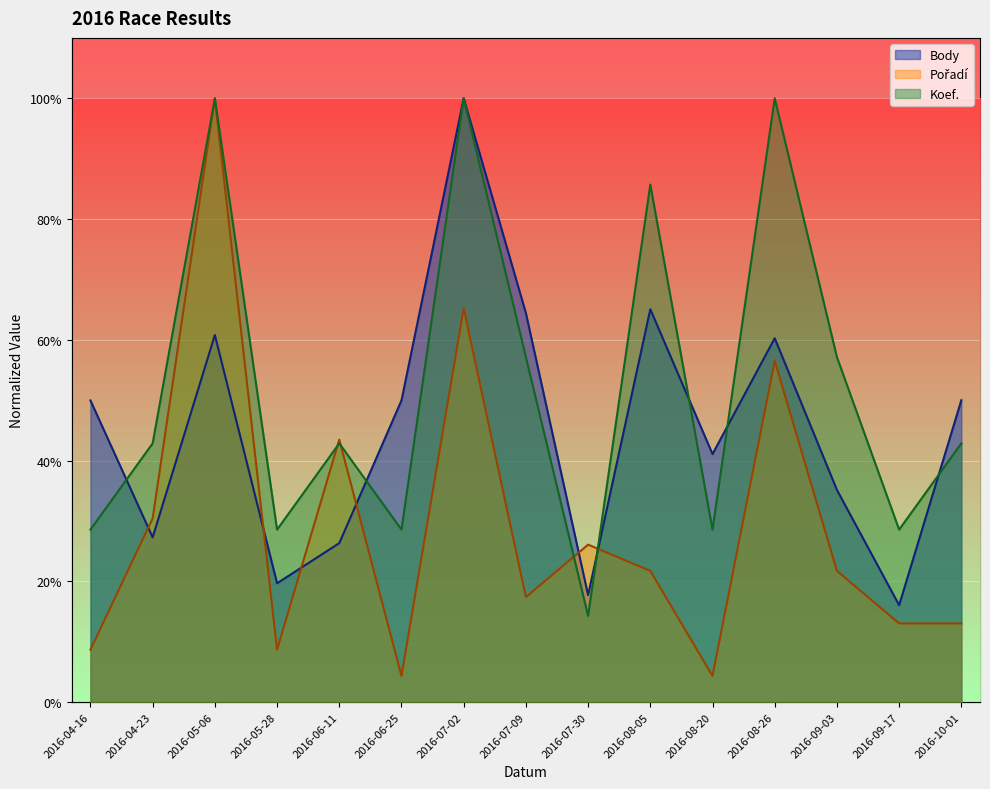

Between 2016-04-16 and 2016-07-09, which is larger?

2016-07-09